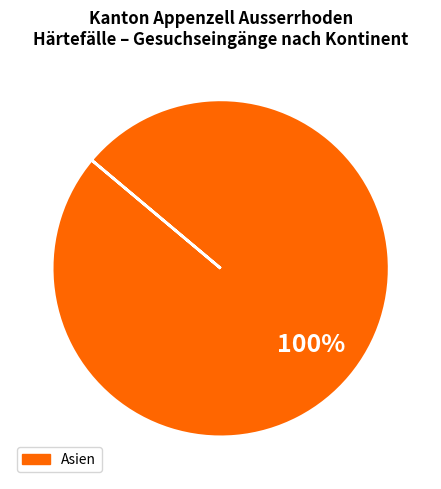

Is it true that Asien is 100% of the pie?

True